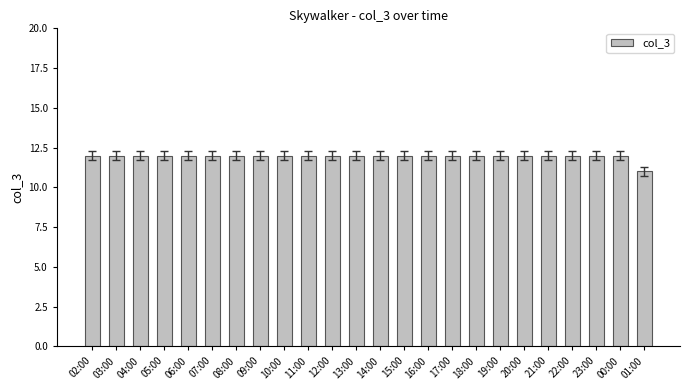

Is it true that the value at 22:00 is 17?

False